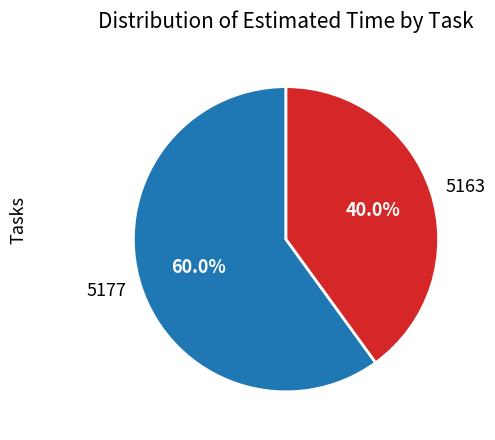

Which has a higher value, 5177 or 5163?

5177